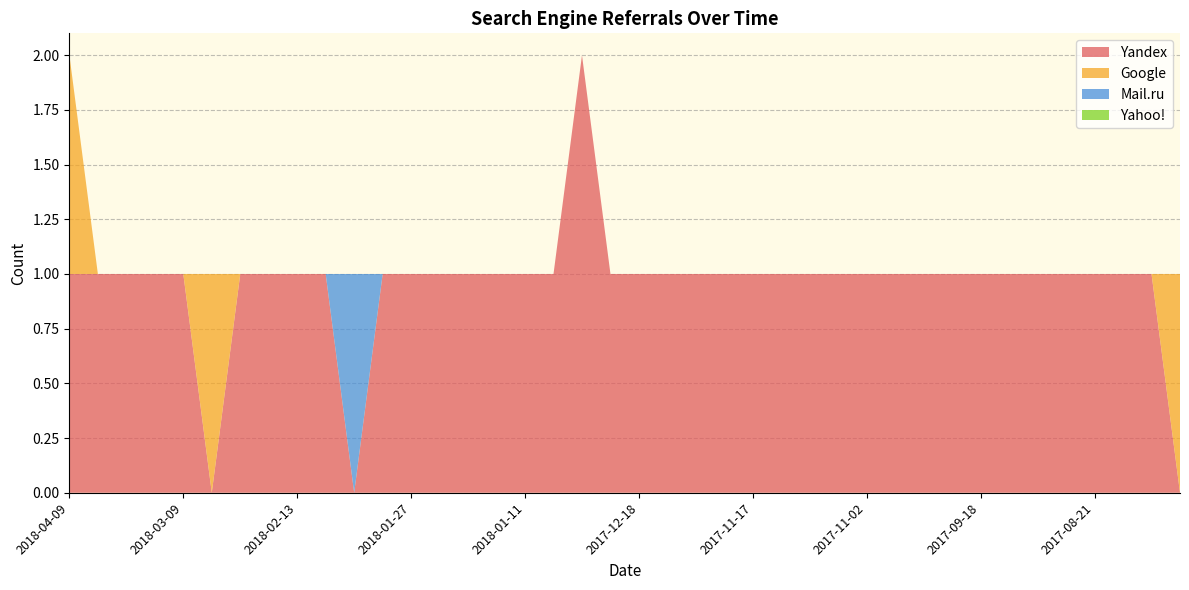

Reading left to right, list all the values displayed in this chart.

Yandex: 1	1	1	1	1	0	1	1	1	1	0	1	1	1	1	1	1	1	2	1	1	1	1	1	1	1	1	1	1	1	1	1	1	1	1	1	1	1	1	0
Google: 1	0	0	0	0	1	0	0	0	0	0	0	0	0	0	0	0	0	0	0	0	0	0	0	0	0	0	0	0	0	0	0	0	0	0	0	0	0	0	1
Mail.ru: 0	0	0	0	0	0	0	0	0	0	1	0	0	0	0	0	0	0	0	0	0	0	0	0	0	0	0	0	0	0	0	0	0	0	0	0	0	0	0	0
Yahoo!: 0	0	0	0	0	0	0	0	0	0	0	0	0	0	0	0	0	0	0	0	0	0	0	0	0	0	0	0	0	0	0	0	0	0	0	0	0	0	0	0